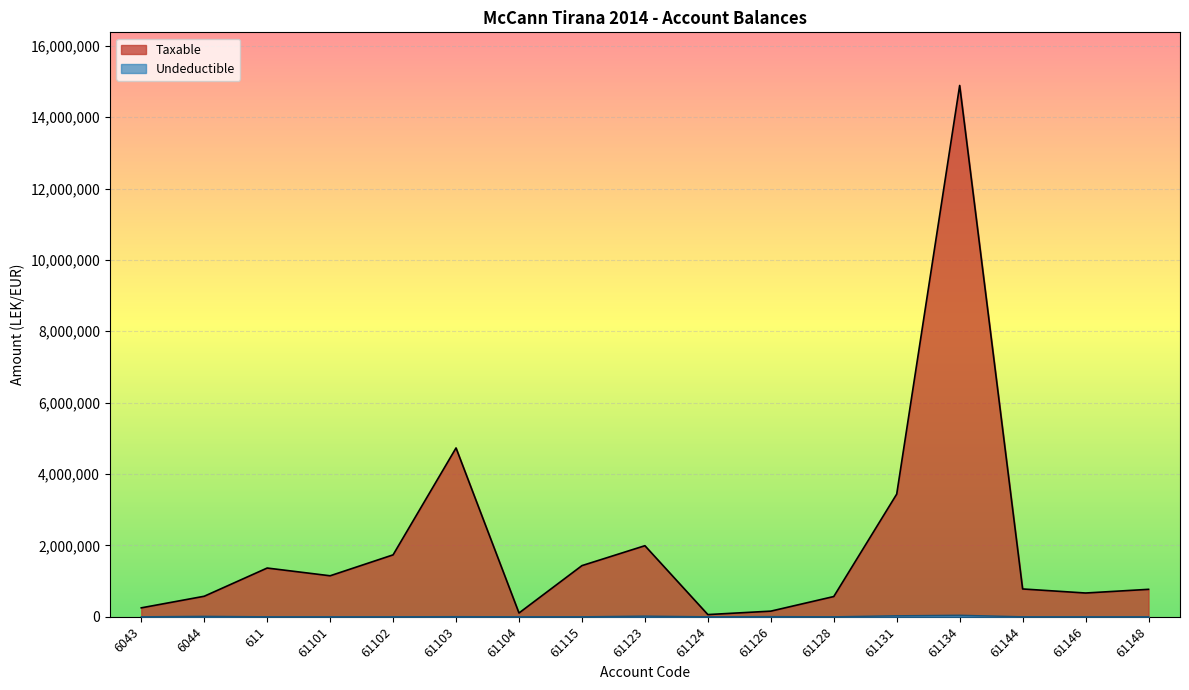

Which series has the largest total across all categories?

Taxable